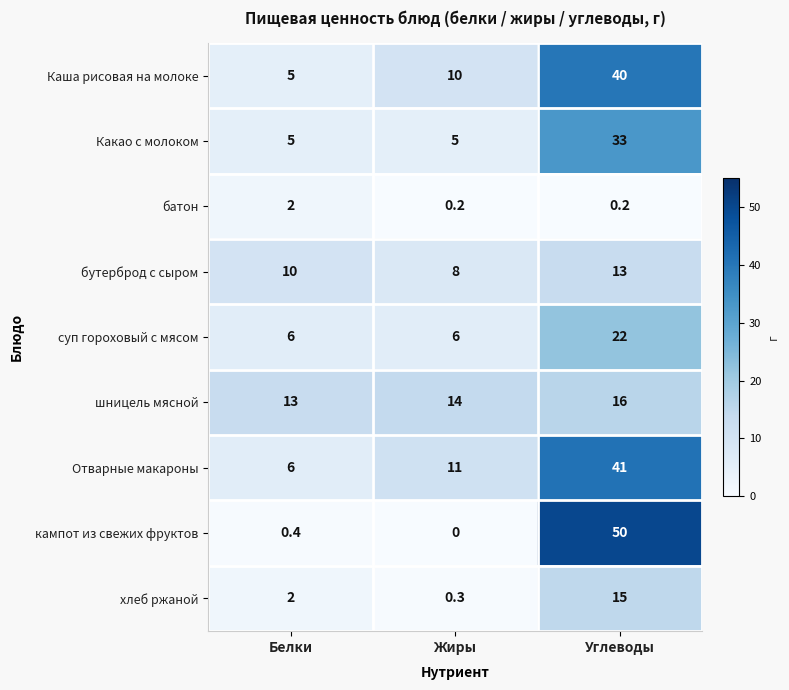

What is the spread (max minus min) of values at Углеводы?

49.8